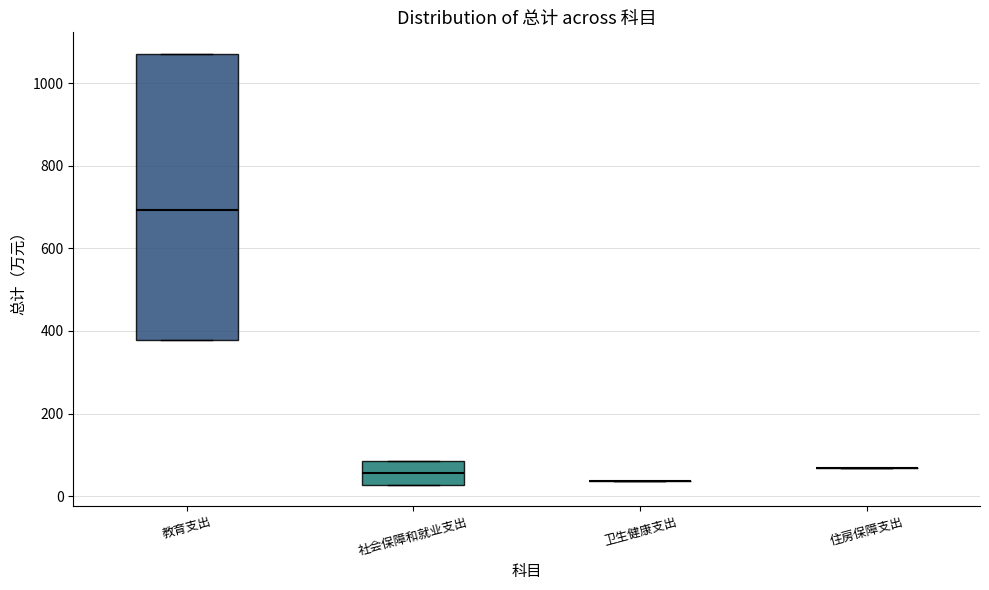

Reading left to right, read every box against the y-axis: the position of its median line, the range the box covers, and the ends of its whiskers. The values are not printed on the chart, so give them approximately, as read against the axis.

教育支出: median 700, box 380 to 1080, whiskers 380 to 1080
社会保障和就业支出: median 60, box 20 to 80, whiskers 20 to 80
卫生健康支出: box collapsed to a line at 40, whiskers 40 to 40
住房保障支出: box collapsed to a line at 60, whiskers 60 to 60